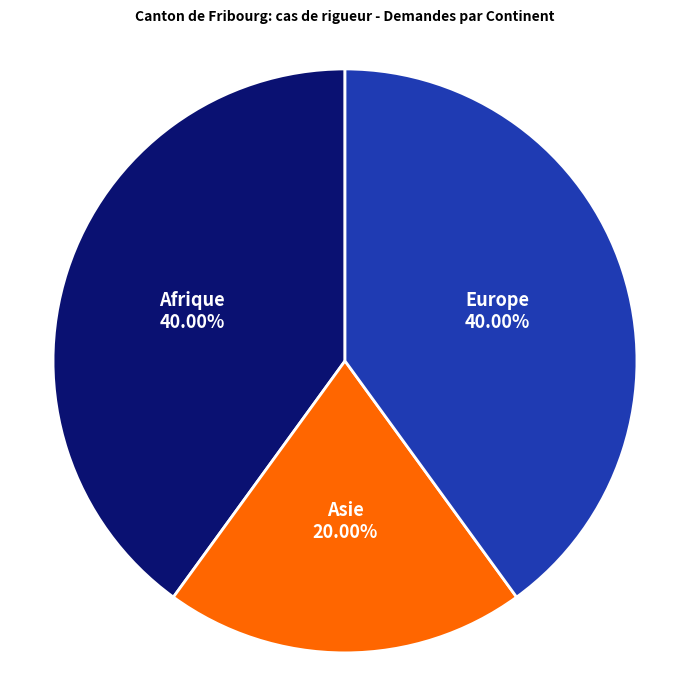

What percentage is the Europe slice, to the nearest percent?

40%